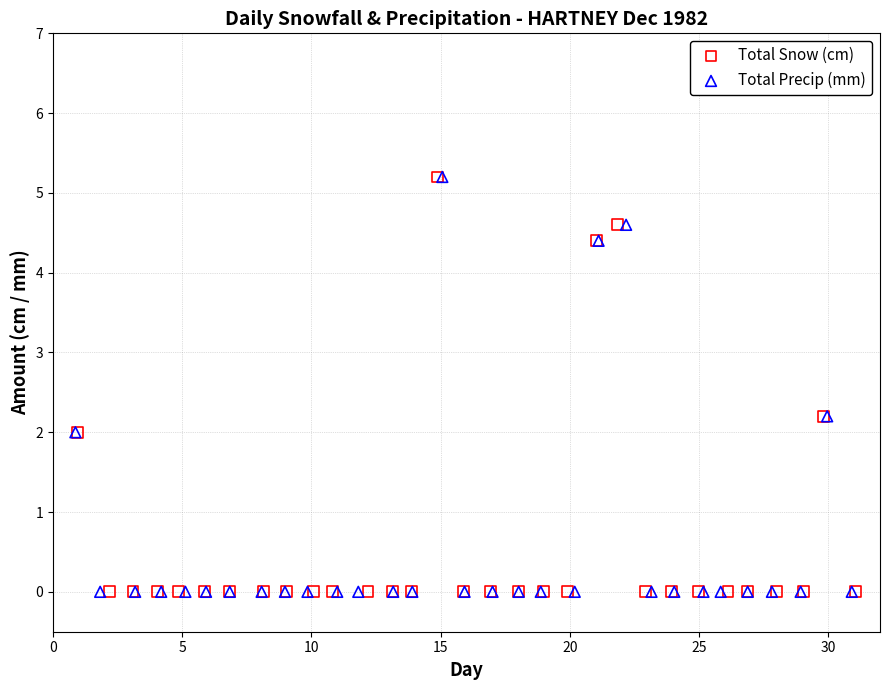

What are all the series names shown in the legend?

Total Snow (cm), Total Precip (mm)